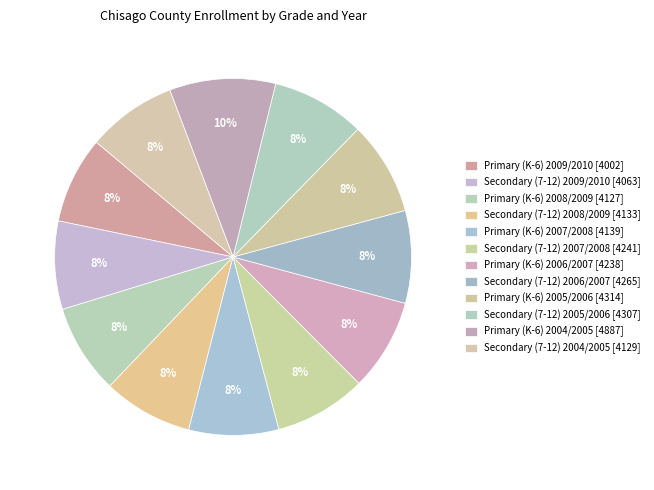

Does Secondary (7-12) 2009/2010 represent more than half of the total?

No